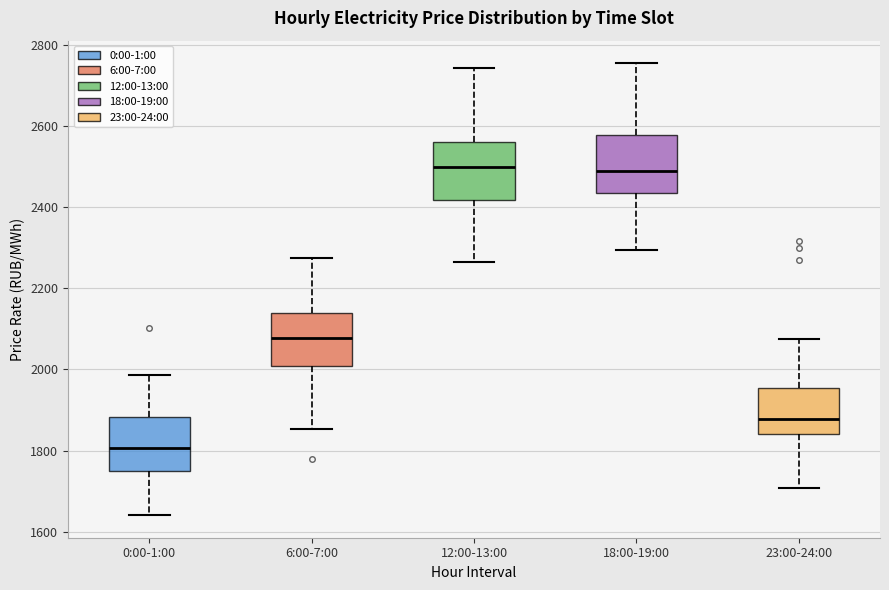

Reading left to right, transcribe this box plot: for each box, give where its median line is, the range the box spans, and where its two whiskers end, as read against the y-axis. The values are not printed on the chart, so give them approximately, as read against the axis.

0:00-1:00: median 1800, box 1740 to 1880, whiskers 1640 to 1980
6:00-7:00: median 2080, box 2000 to 2140, whiskers 1860 to 2280
12:00-13:00: median 2500, box 2420 to 2560, whiskers 2260 to 2740
18:00-19:00: median 2480, box 2440 to 2580, whiskers 2300 to 2760
23:00-24:00: median 1880, box 1840 to 1960, whiskers 1700 to 2080